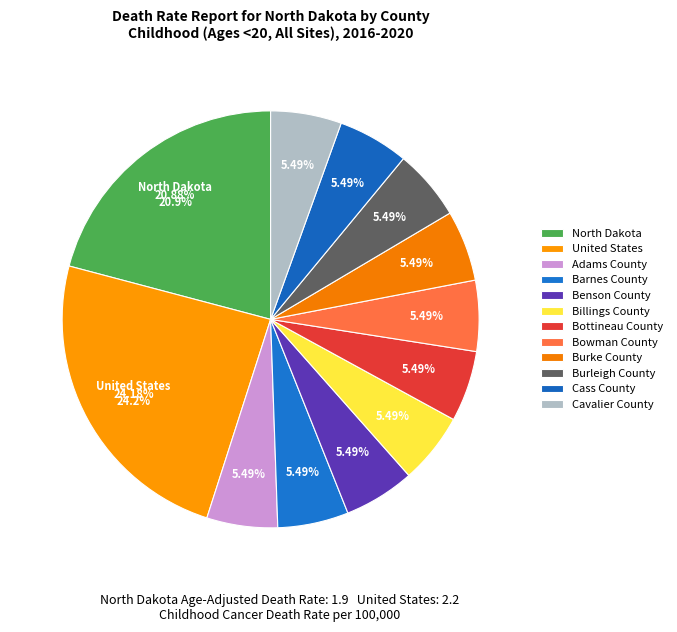

Which category has the smallest portion of the pie?

Adams County